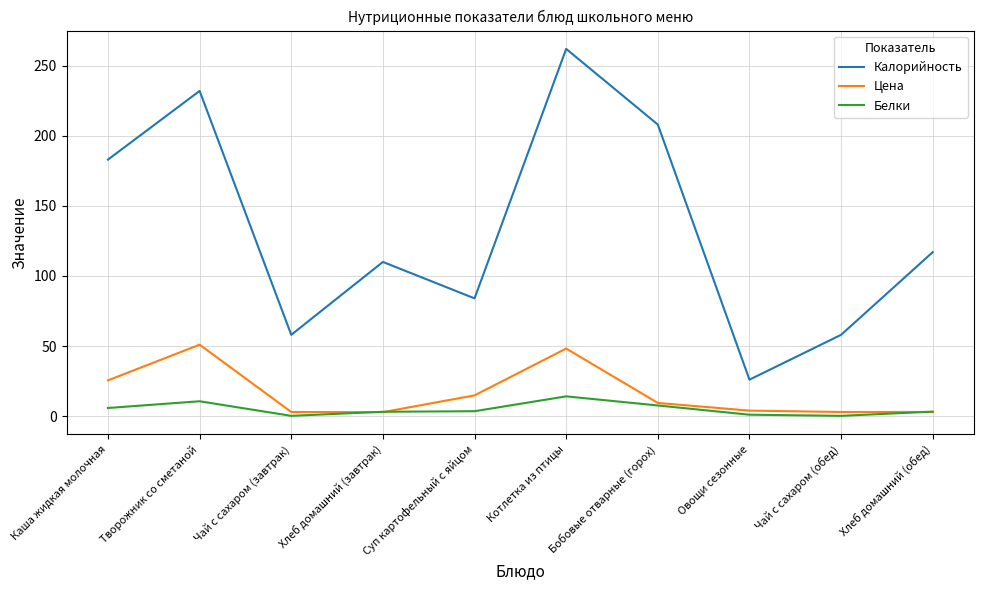

Is this an area chart (filled region under the line)?

No